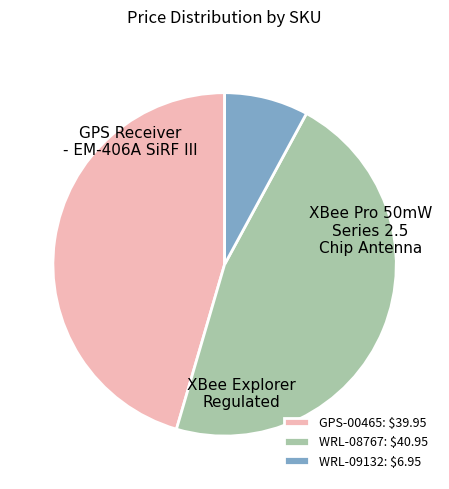

Is there a majority slice in this chart?

No